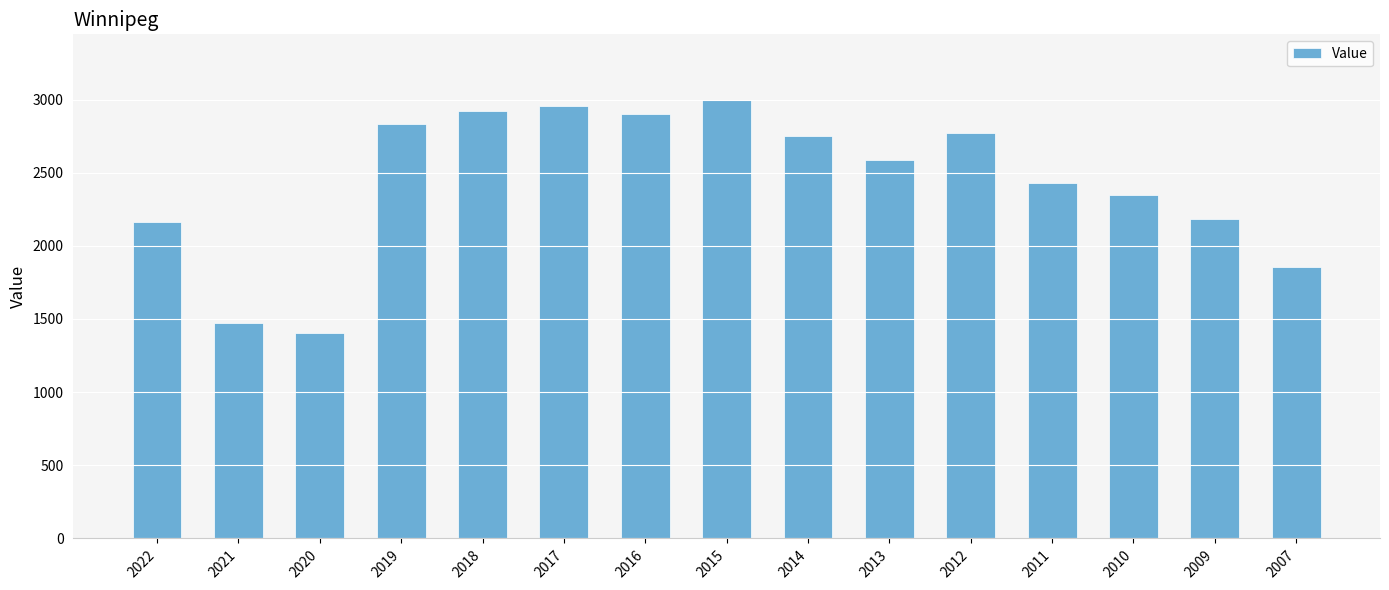

What is the approximate value at 2021, to the nearest 10?

1470